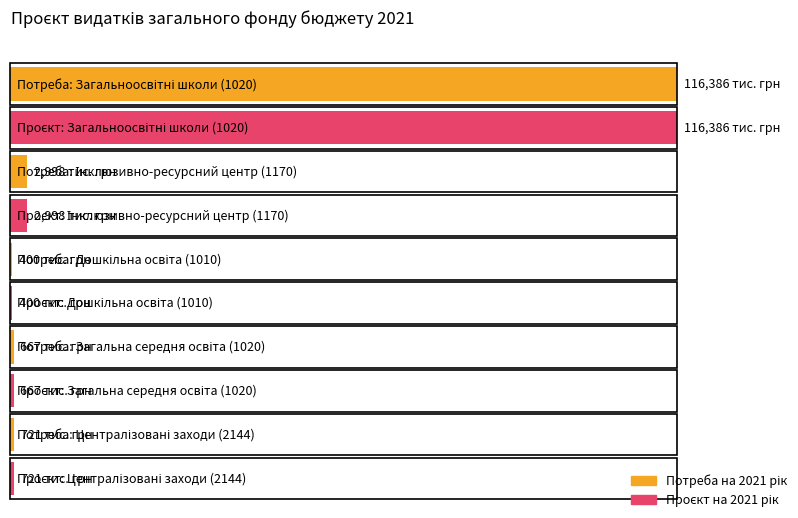

What is the label of the 4th bar from the right?

Інклюзивно-ресурсний центр (1170)